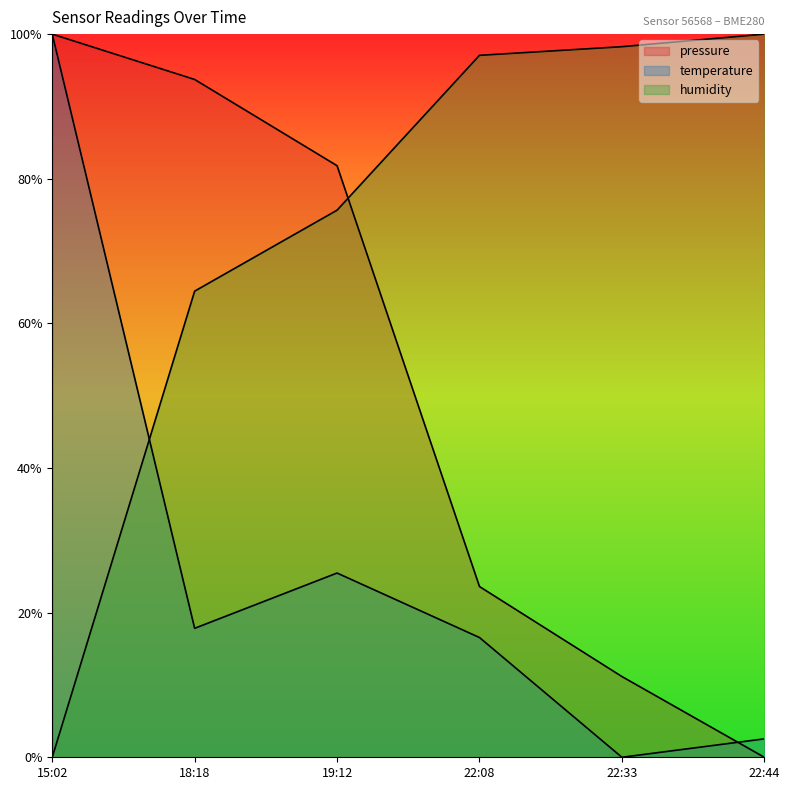

How many positive values does the temperature series have?

5